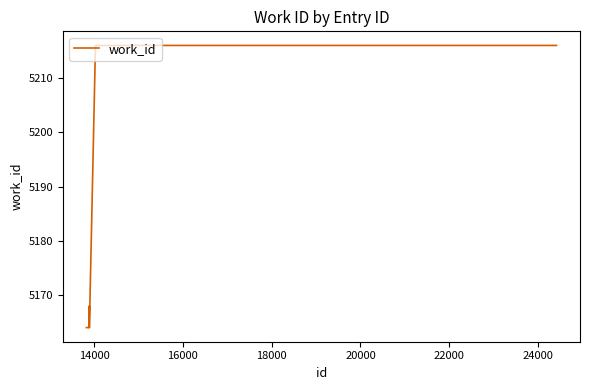

What is the greatest value displayed?

5216